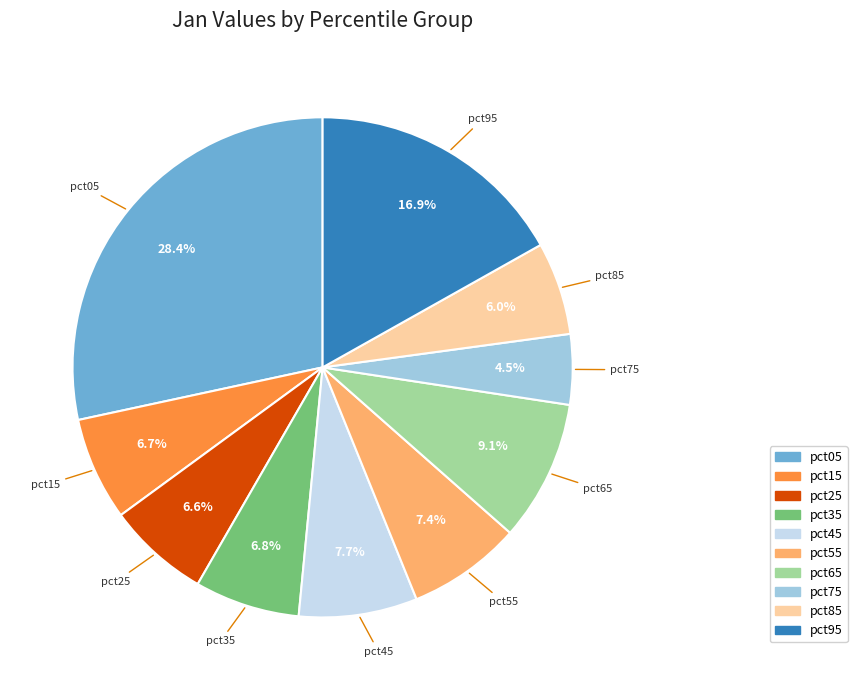

Is it true that pct05 is 28% of the pie?

True